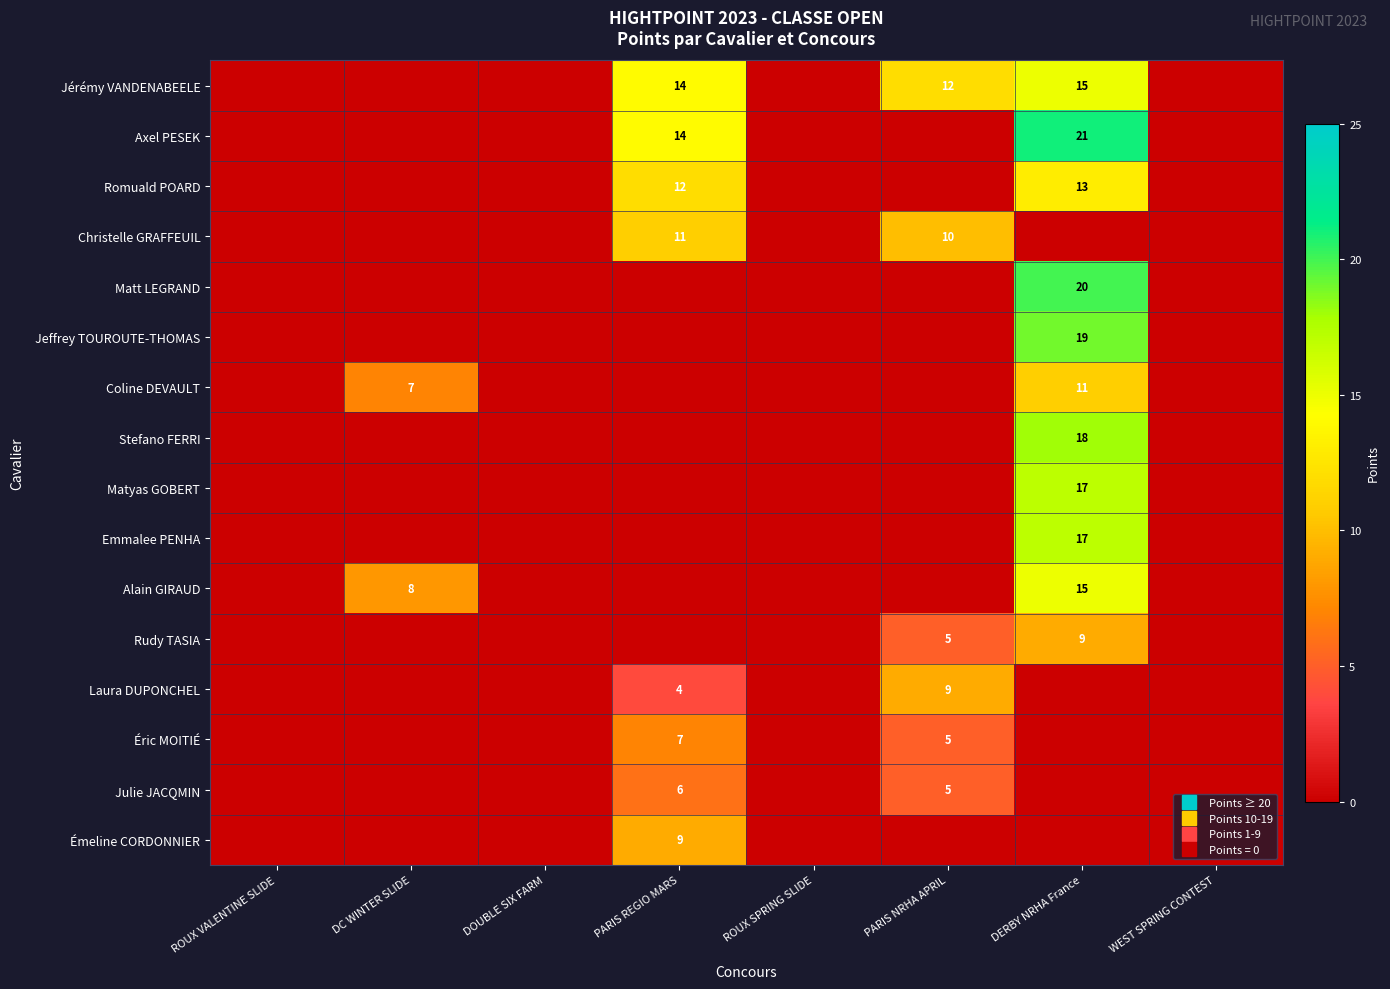

How many values in Stefano FERRI are above zero?

1